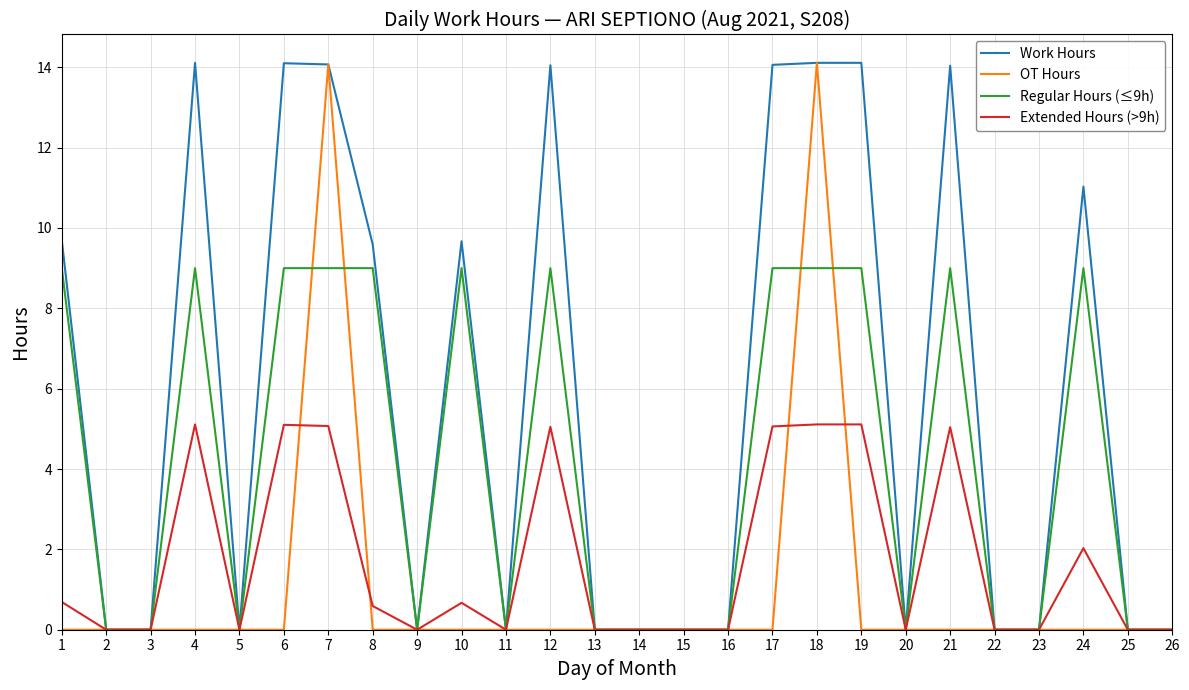

What is the maximum value shown in the chart?

14.1